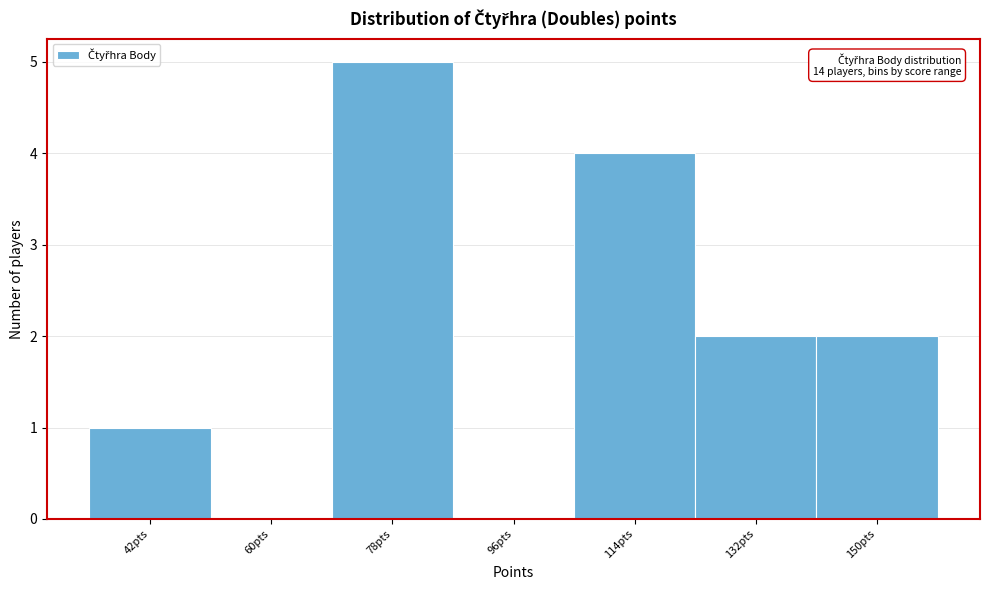

Reading left to right, what are all the values shown in this chart?

42pts=1	60pts=0	78pts=5	96pts=0	114pts=4	132pts=2	150pts=2